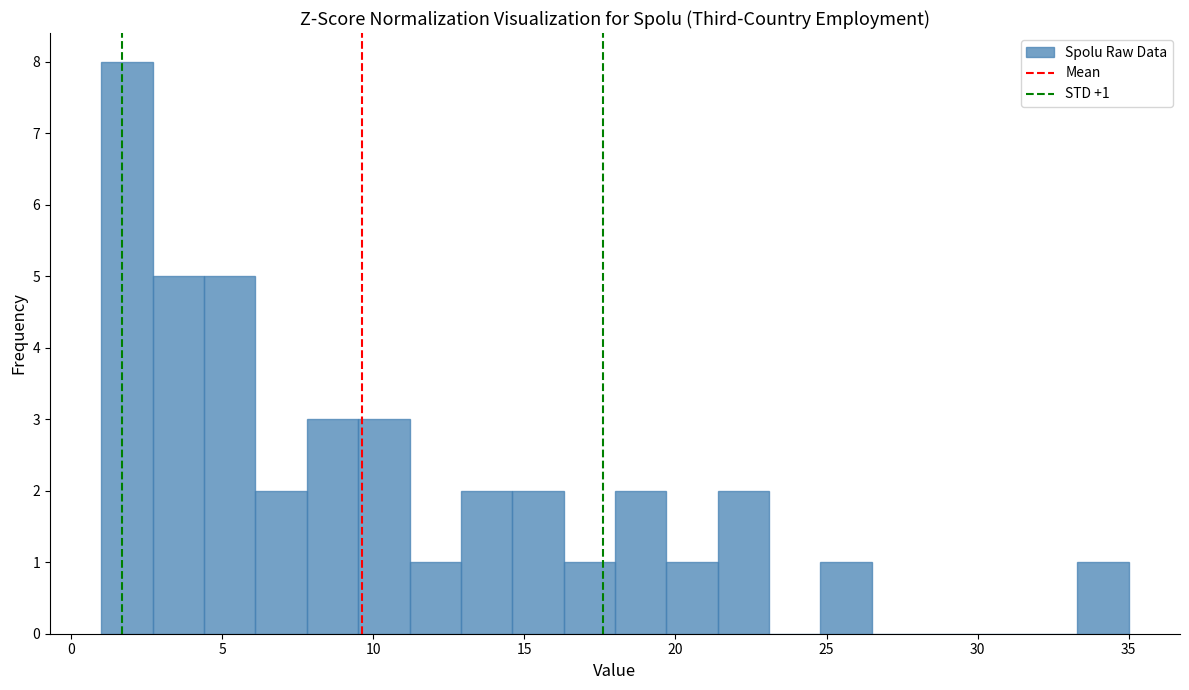

Around what value on the x-axis is the tallest bar? Give the approximate position of its centre, as read against the axis.

2.0